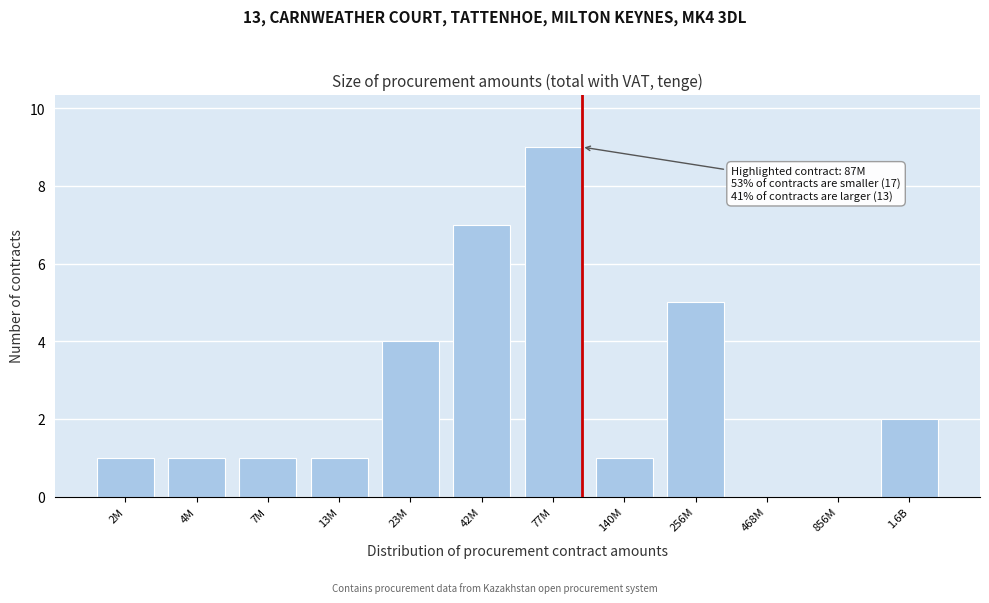

Reading right to left, what are all the values shown in this chart?

1.6B=2	856M=0	468M=0	256M=5	140M=1	77M=9	42M=7	23M=4	13M=1	7M=1	4M=1	2M=1